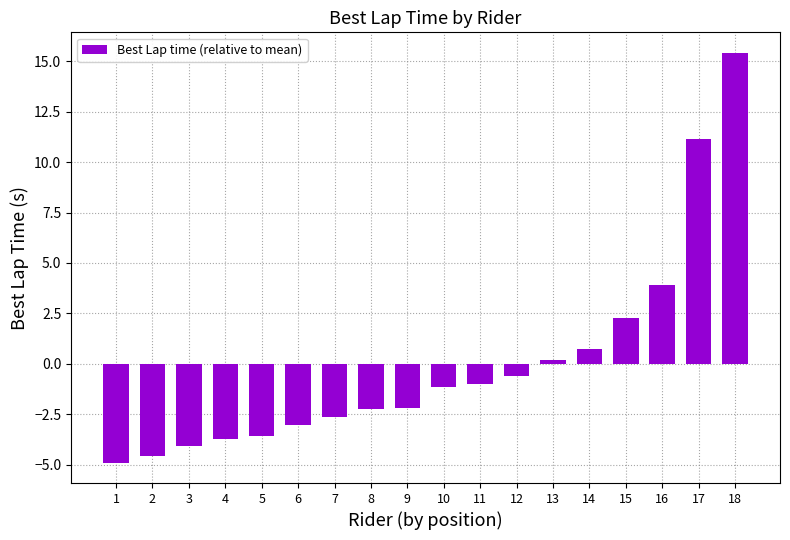

What is the minimum value shown in the chart?

-4.9